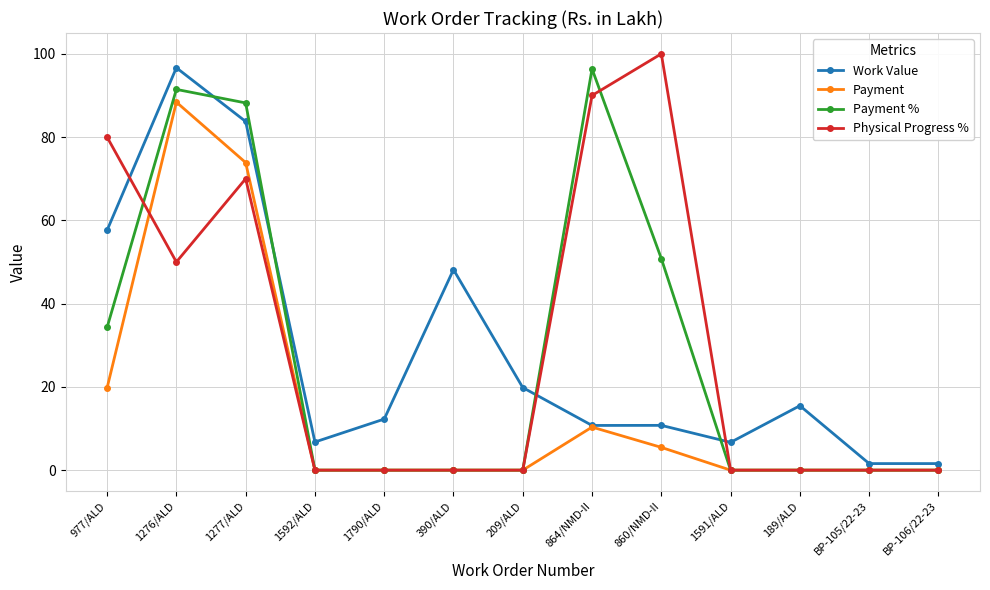

How many distinct data groups are displayed?

4